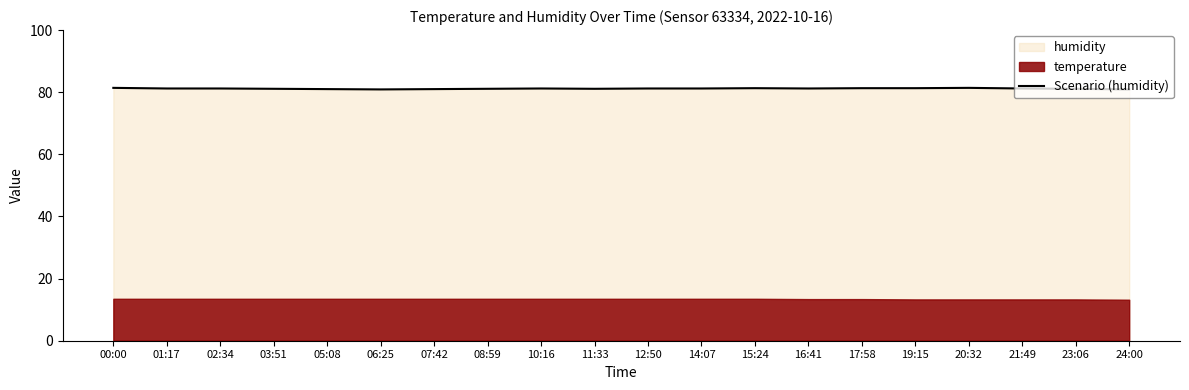

Where is the data nearest to the value 81?

05:08